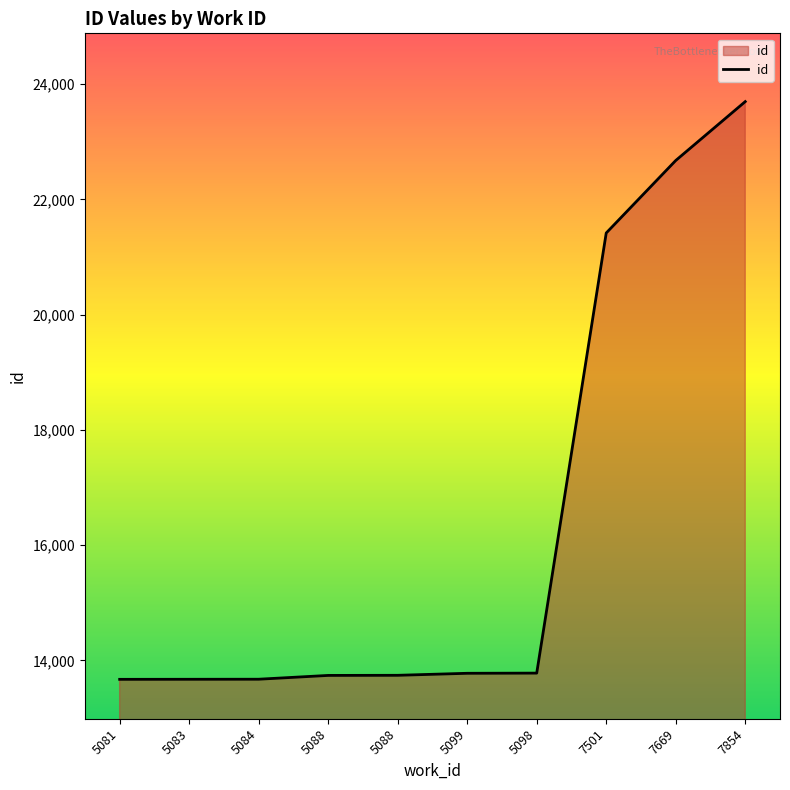

Is this an area chart (filled region under the line)?

Yes